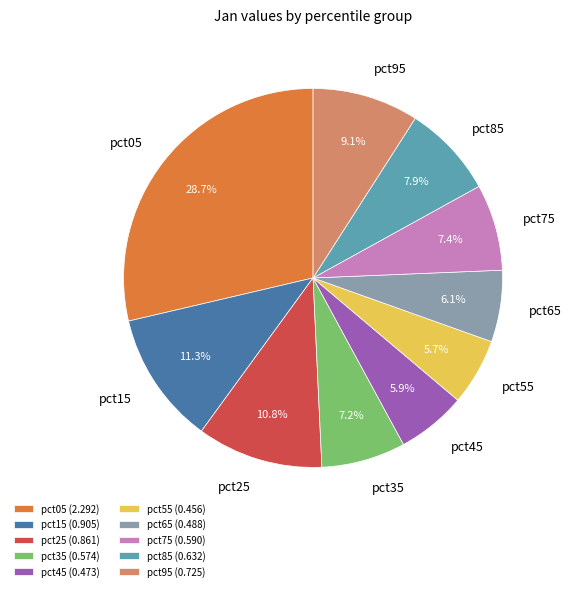

Do pct55 and pct95 together represent more than half of the pie?

No